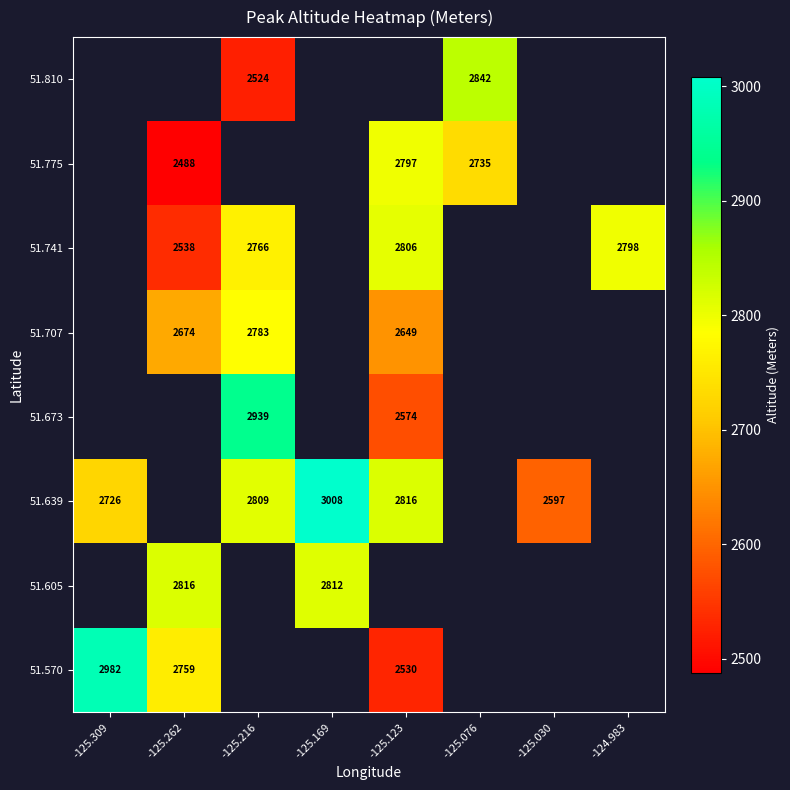

The value of 51.639 at -125.123 is 2816. True or false?

True